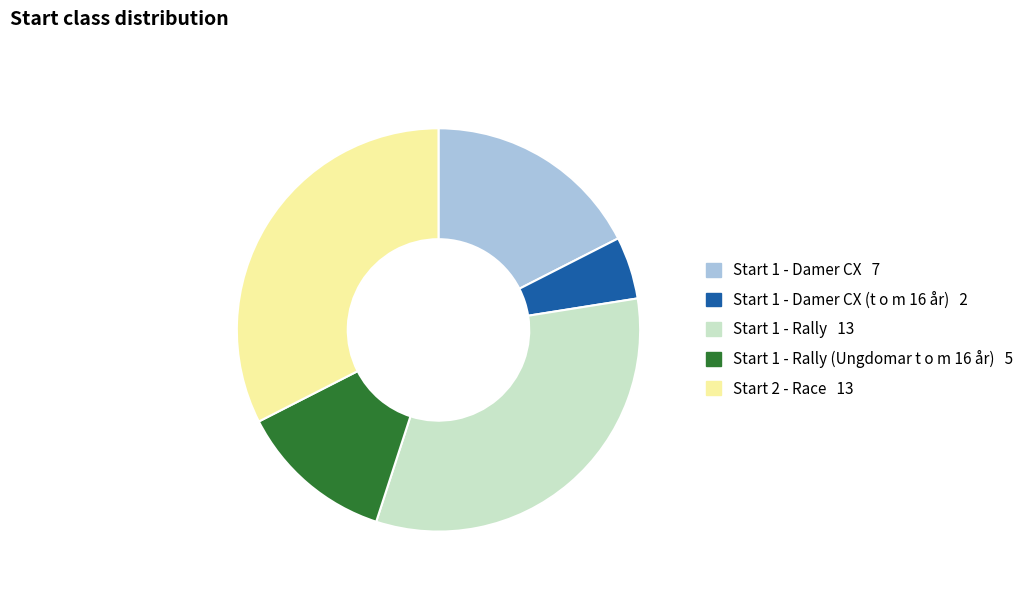

Is there any slice that represents more than half of the pie?

No